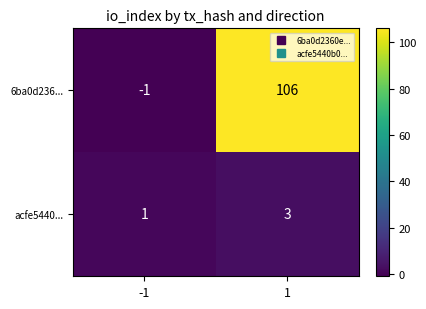

Reading right to left, what are all the values shown in this chart?

6ba0d236...: 106	-1
acfe5440...: 3	1